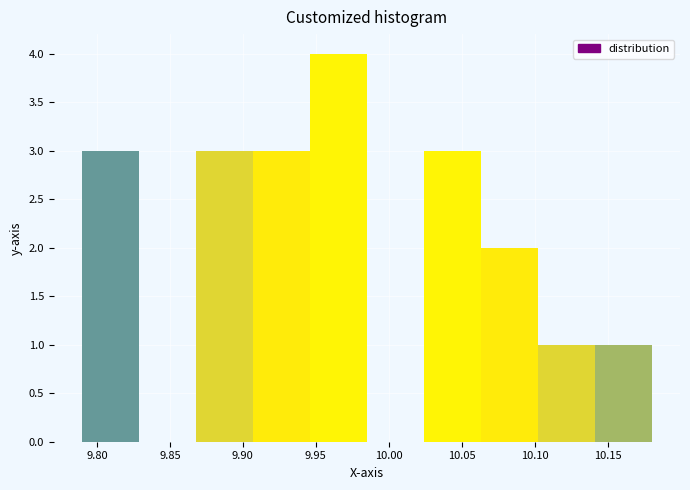

Reading left to right, transcribe this chart: for each bar, give the range it covers on the x-axis and its height. Neither the bar edges nor the heights are printed on the chart, so give them approximately, as read against the axes.

9.790 to 9.829: 3
9.829 to 9.868: 0
9.868 to 9.907: 3
9.907 to 9.946: 3
9.946 to 9.985: 4
9.985 to 10.024: 0
10.024 to 10.063: 3
10.063 to 10.102: 2
10.102 to 10.141: 1
10.141 to 10.180: 1